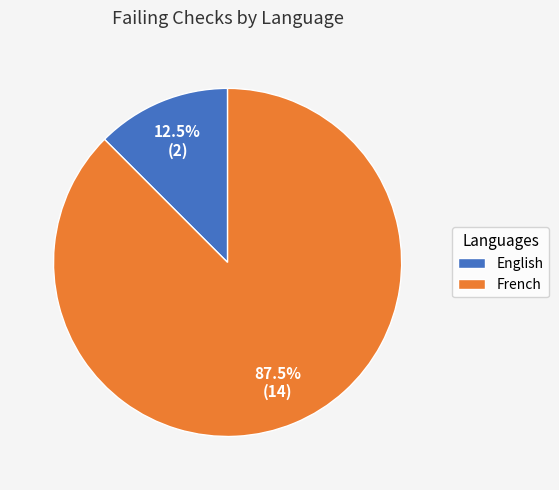

To the nearest percent, what is the combined percentage of English and French?

100%